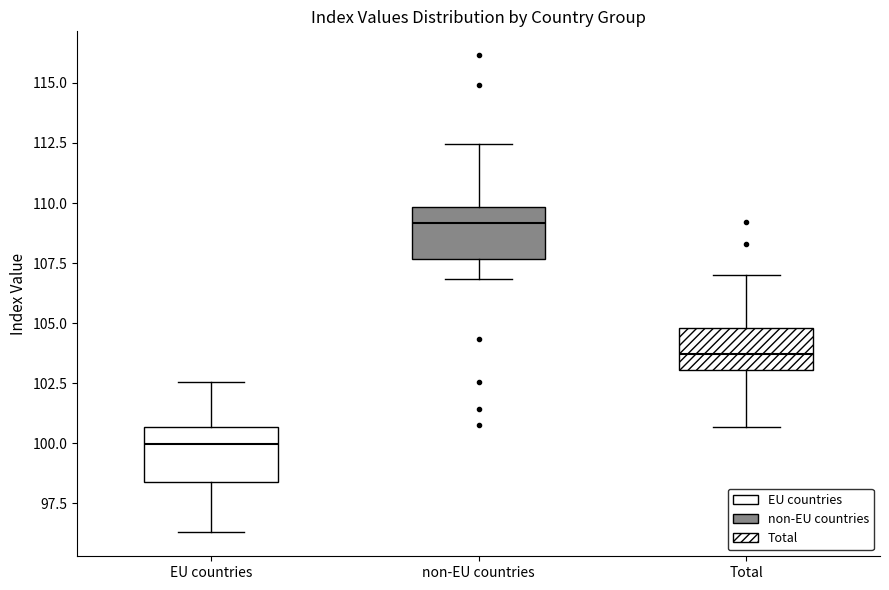

Reading left to right, transcribe this box plot: for each box, give where its median line is, the range the box spans, and where its two whiskers end, as read against the y-axis. The values are not printed on the chart, so give them approximately, as read against the axis.

EU countries: median 100.0, box 98.5 to 100.5, whiskers 96.5 to 102.5
non-EU countries: median 109.0, box 107.5 to 110.0, whiskers 107.0 to 112.5
Total: median 103.5, box 103.0 to 105.0, whiskers 100.5 to 107.0